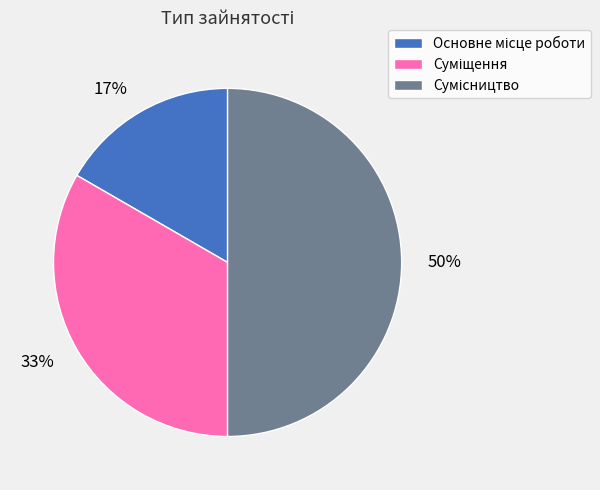

To the nearest percent, what is the average slice percentage?

33%